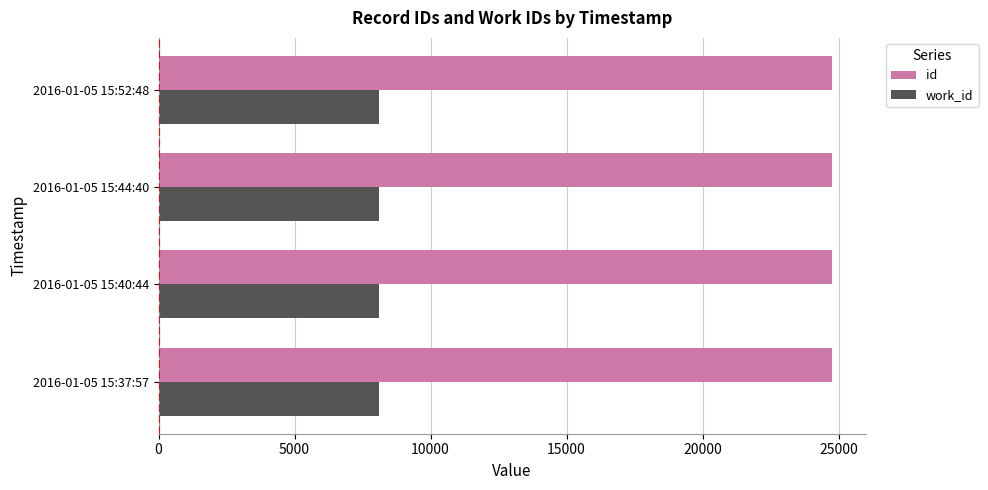

What is the average value of the work_id series?

8115